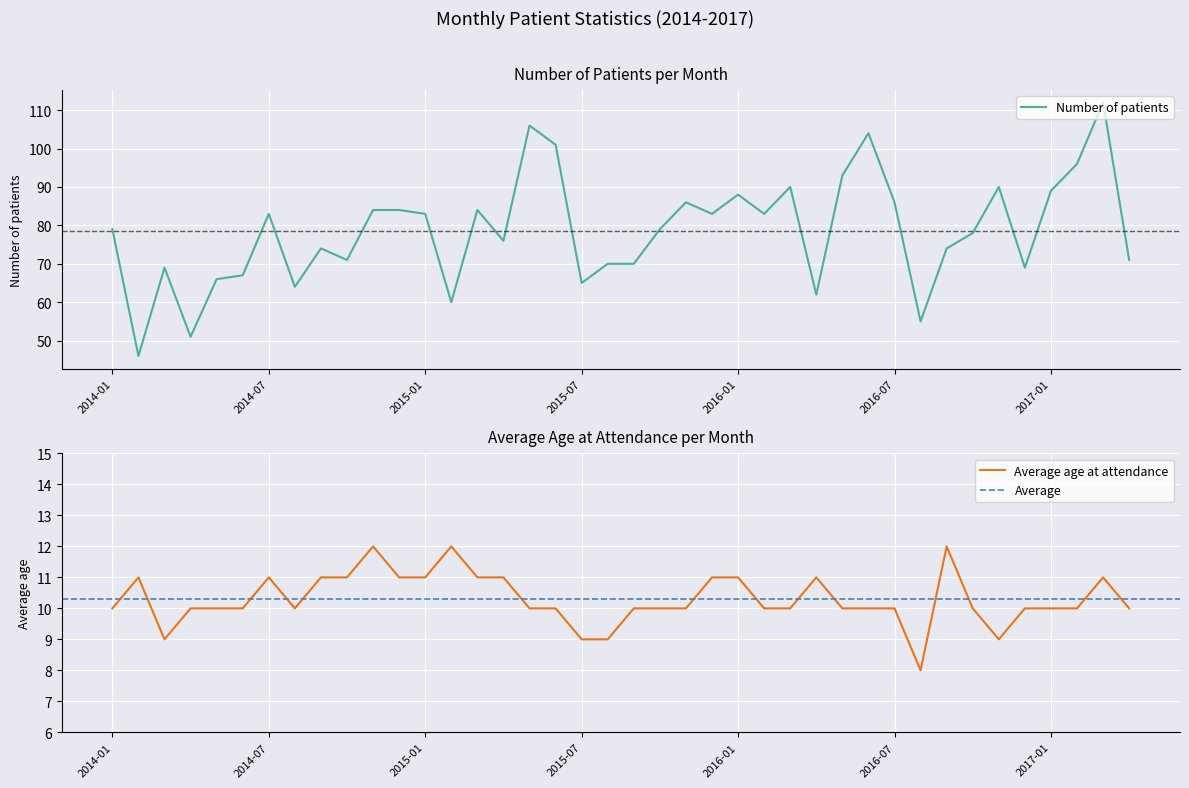

Between 2015-02 and 2015-04, which is larger?

2015-04